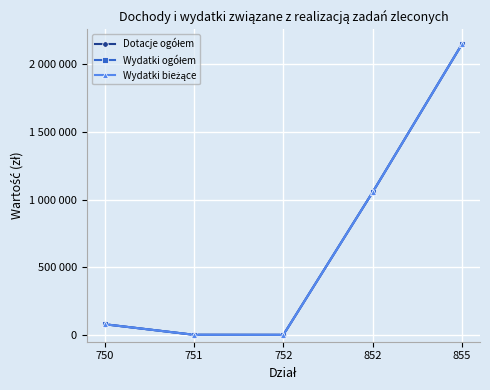

Reading right to left, what are all the values shown in this chart?

Dotacje ogółem: 855=2152200	852=1056923	752=887	751=1242	750=79324
Wydatki ogółem: 855=2152200	852=1056923	752=887	751=1242	750=79324
Wydatki bieżące: 855=2152200	852=1056923	752=887	751=1242	750=79324